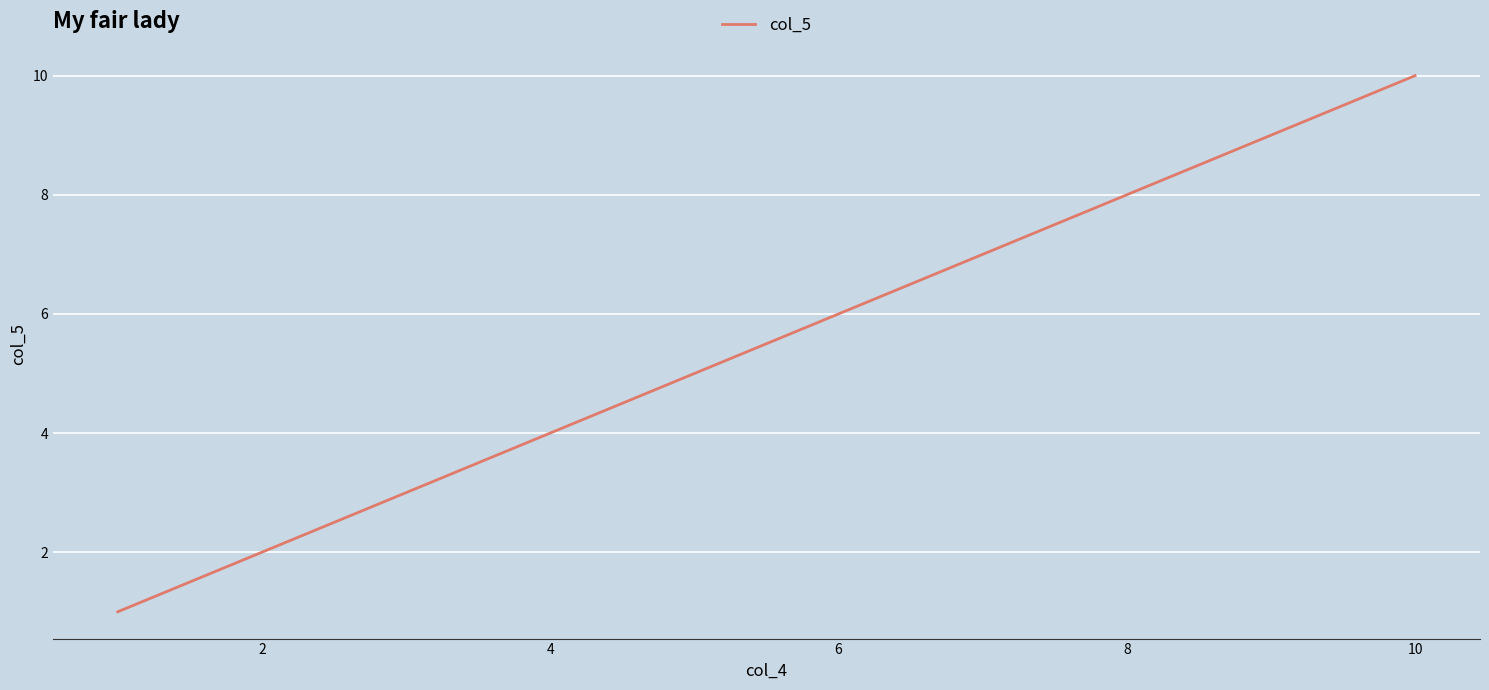

What is the greatest value displayed?

10